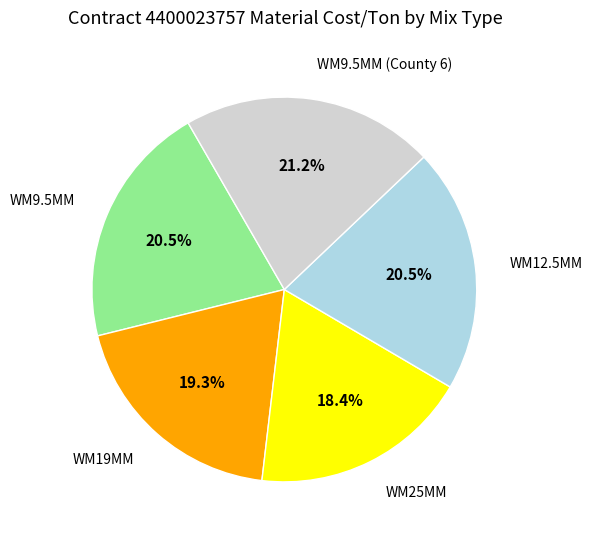

Count the number of slices in the pie.

5